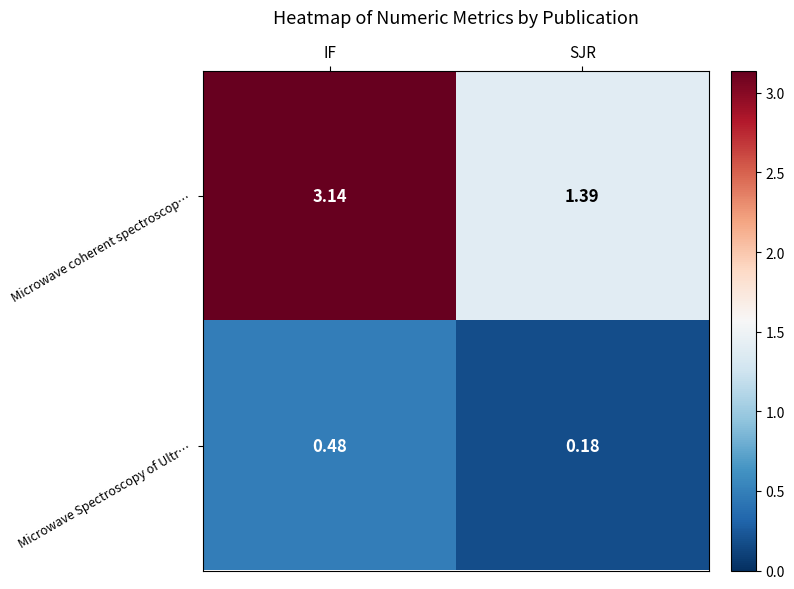

Where is Microwave coherent spectroscop… nearest to the value 2?

SJR